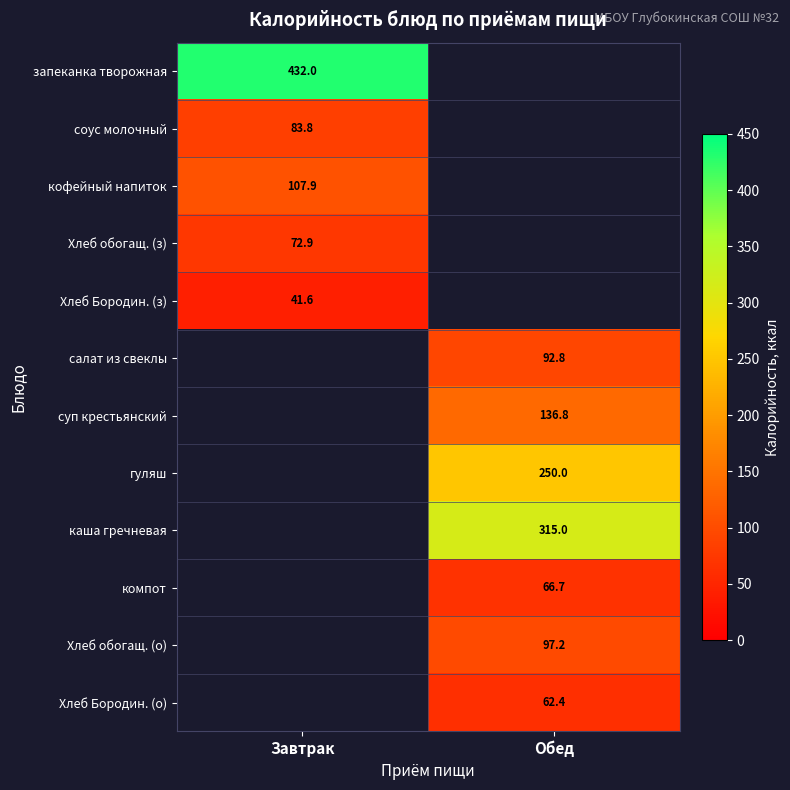

Is the value of салат из свеклы at Обед greater than the value of кофейный напиток at Завтрак?

No